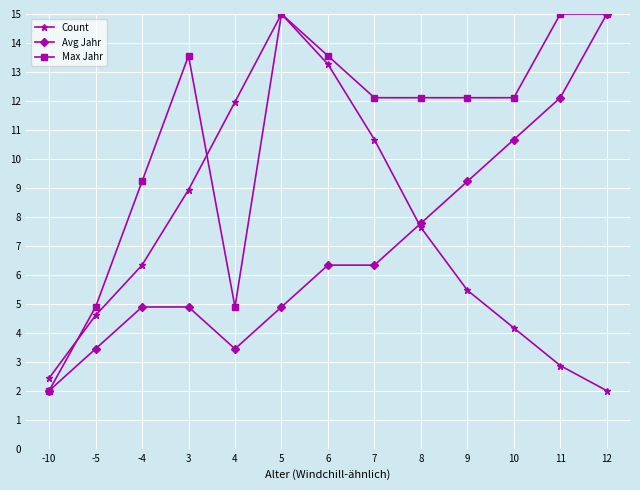

What is the value of the Max Jahr point at the 10th from the left?

12.1